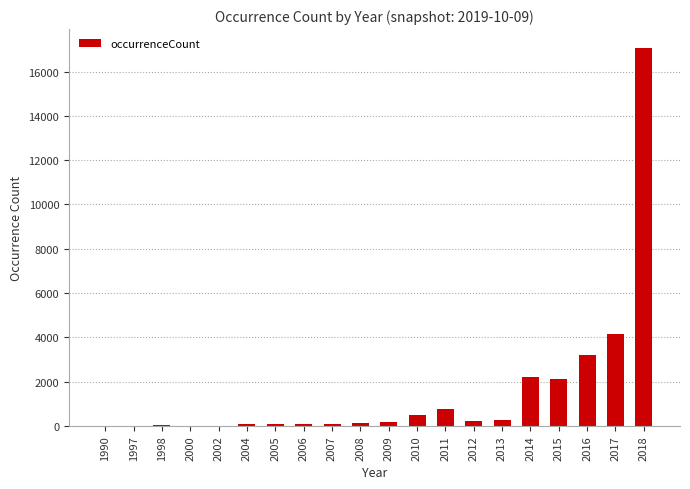

The chart shows a value of 549 at 2014. True or false?

False